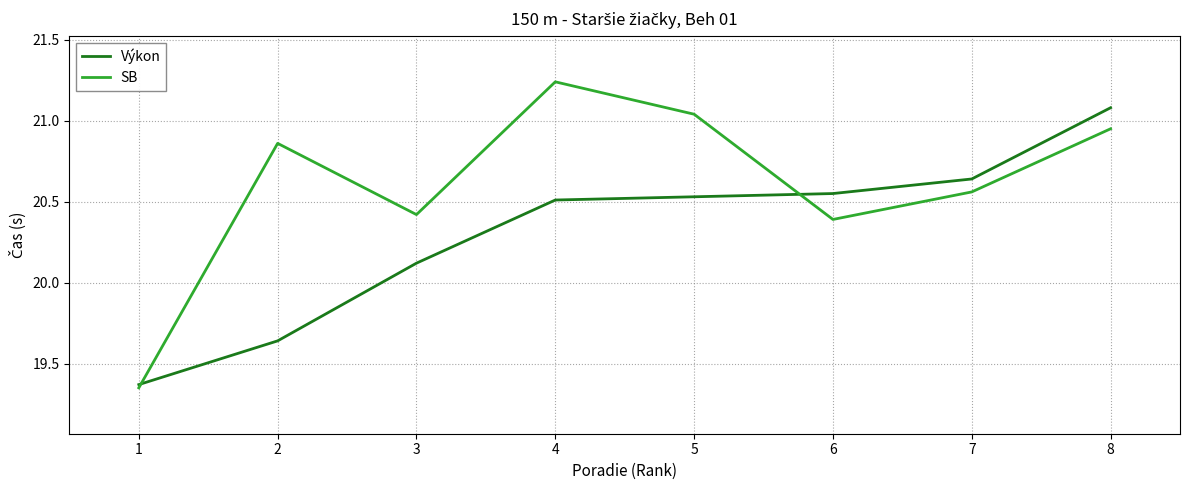

Which series has the widest spread of values?

SB